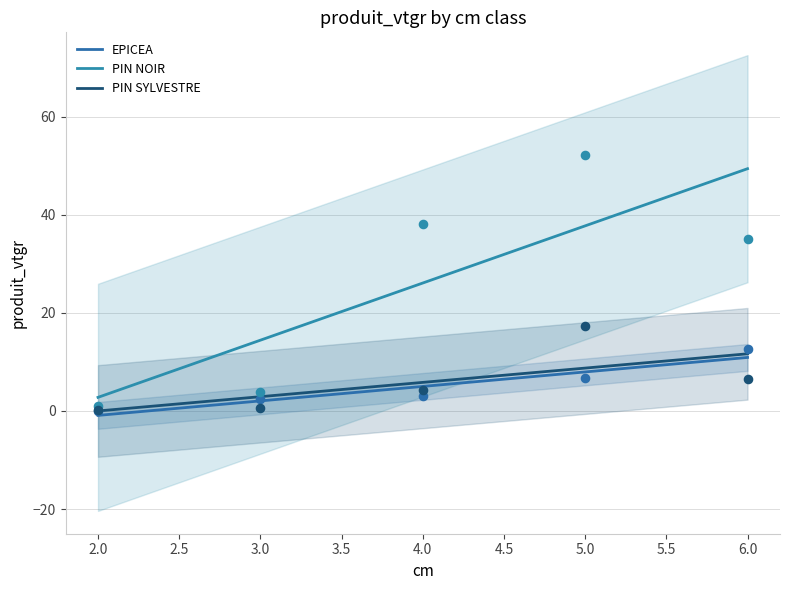

At which category is the sum across all series the highest?

5